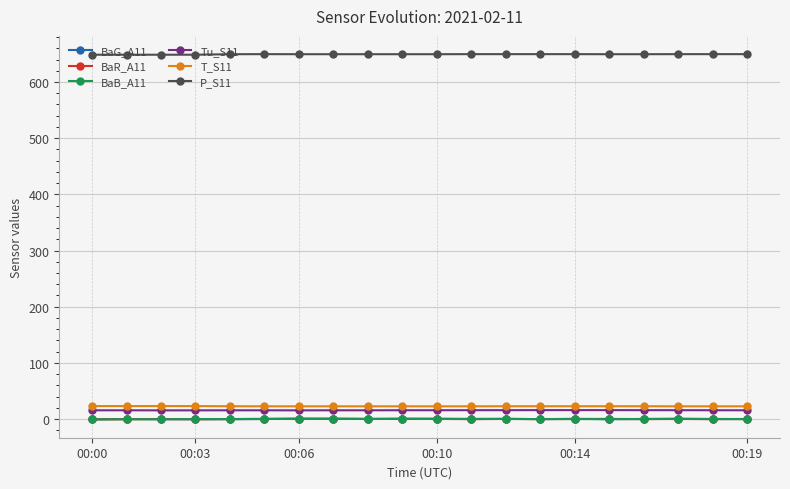

At how many categories does at least one series exceed 201?

20